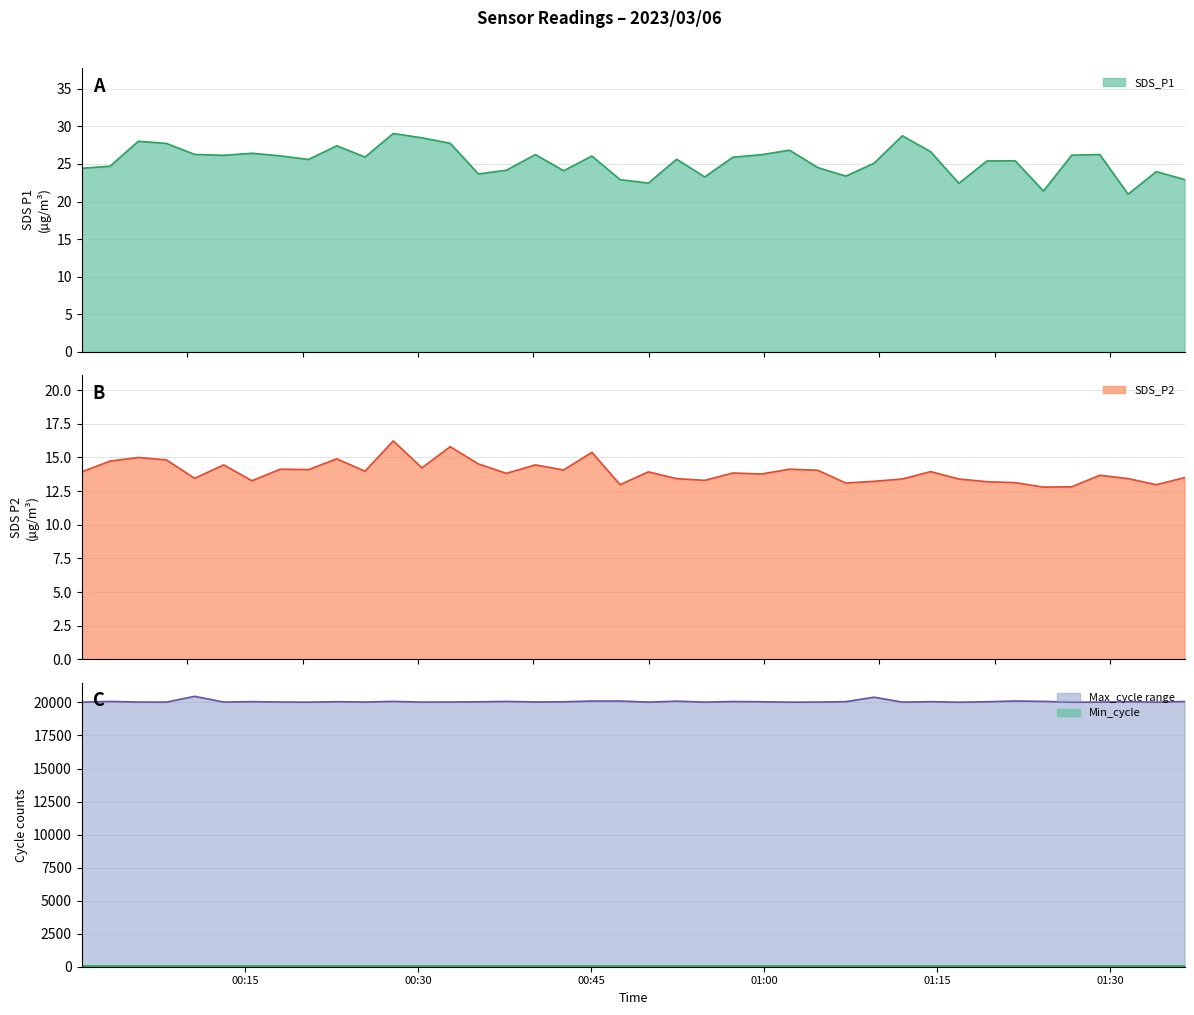

What is the sum of all Max_cycle values?

802750.0